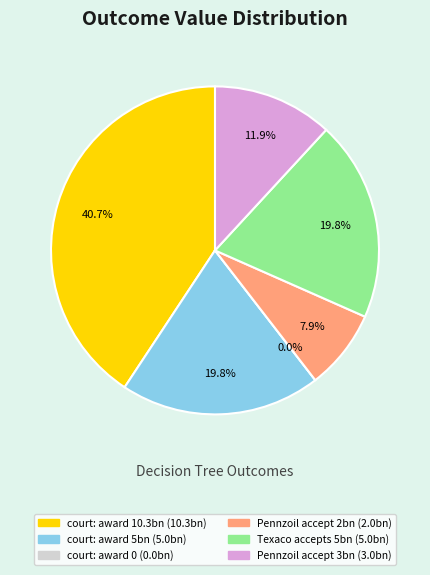

What portion of the pie excludes Pennzoil accept 2bn?

92.1%